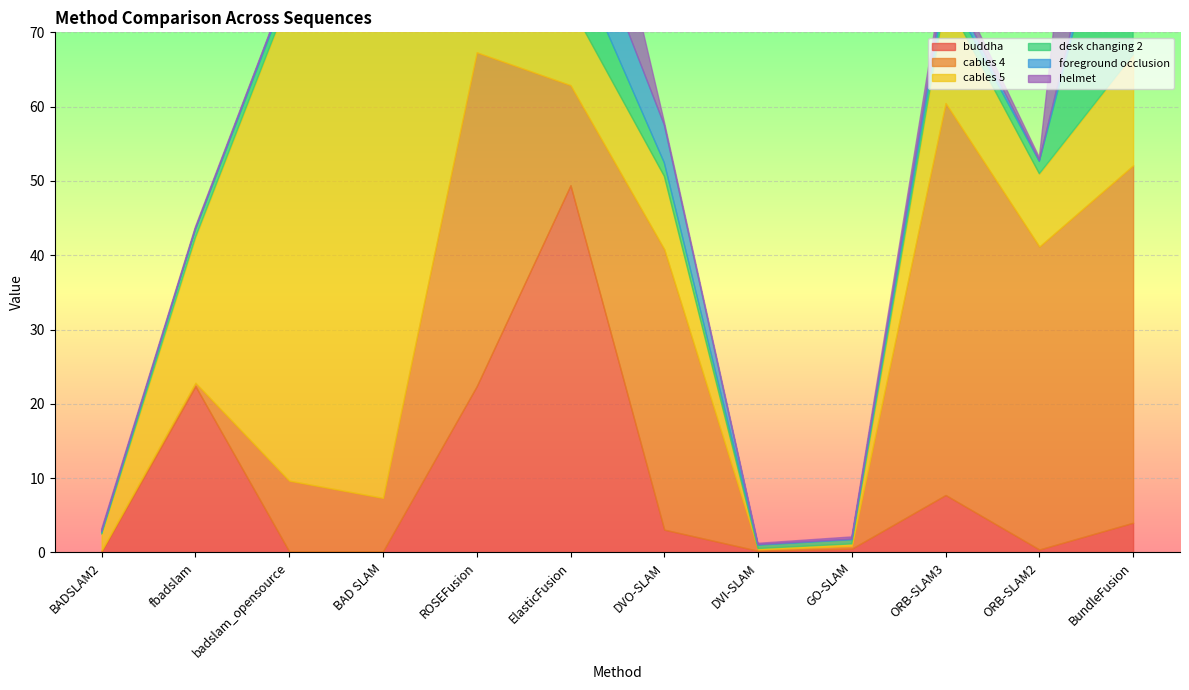

What is the difference between the maximum and minimum values in the desk changing 2 series?

33.7